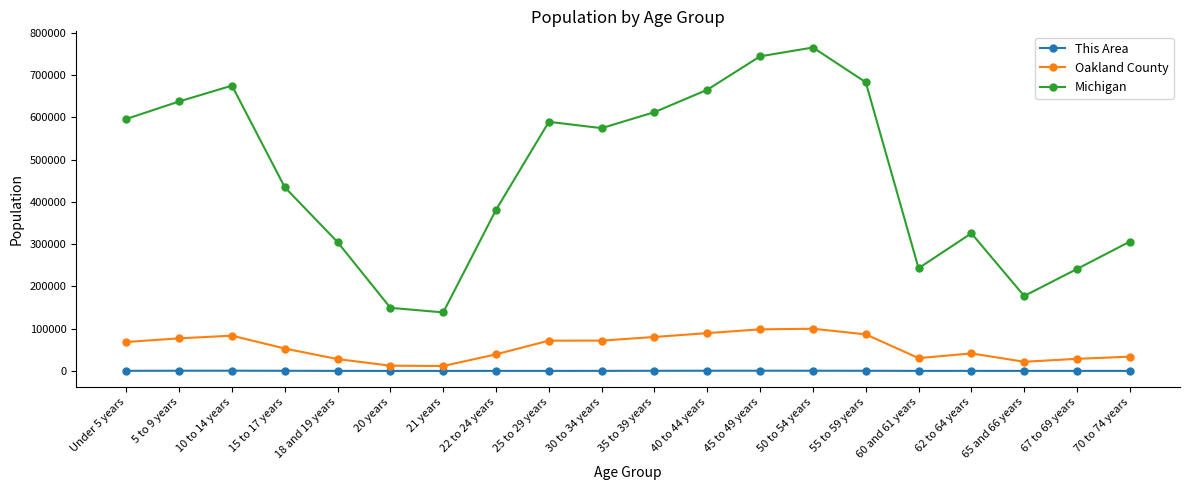

What is the total value across all series at 5 to 9 years?

715390